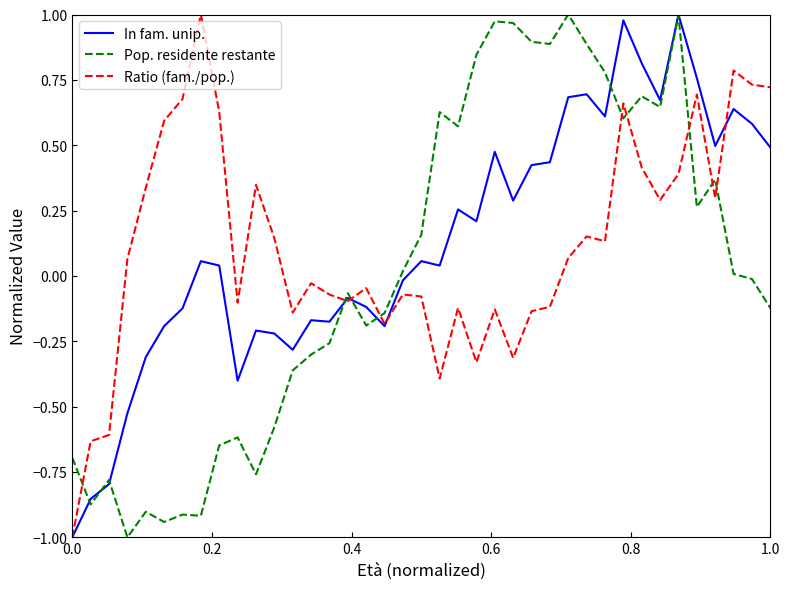

What is the lowest value of the Ratio (fam./pop.) series?

-1.0